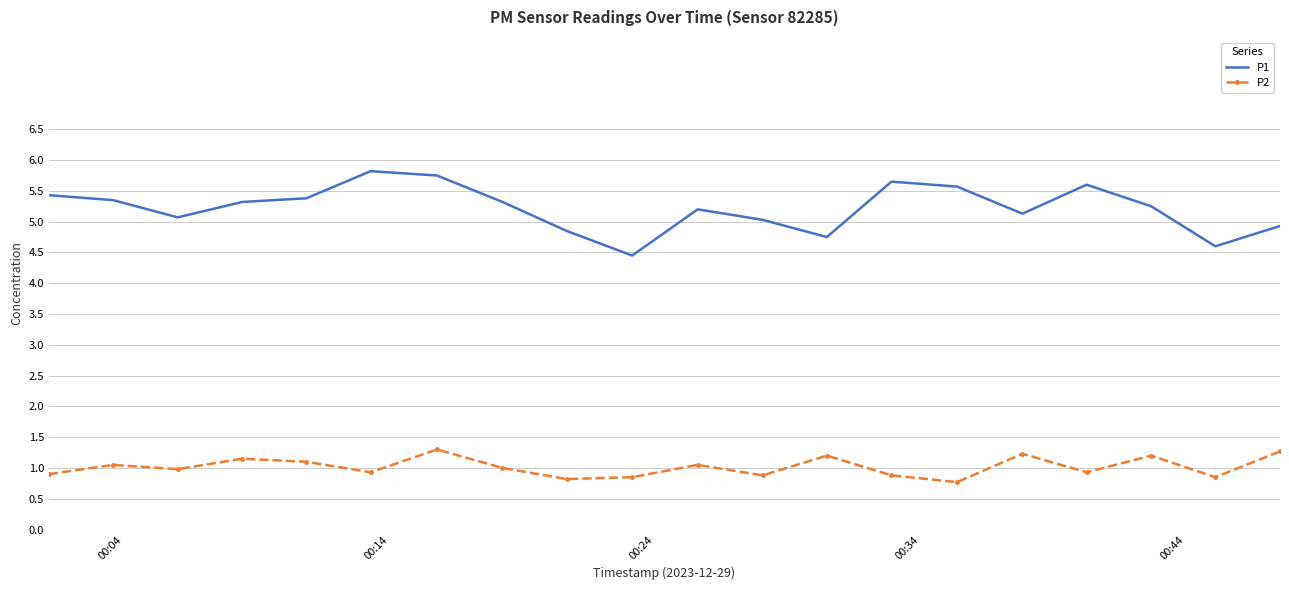

Rank the series by their maximum value, from lowest to highest.

P2, P1